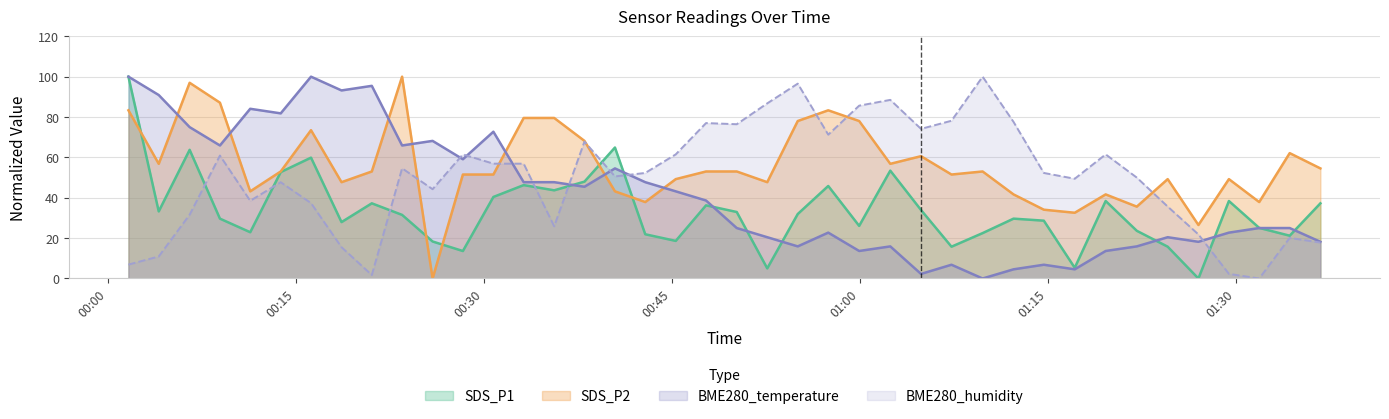

List the series in order of their peak value, lowest first.

SDS_P1, SDS_P2, BME280_temperature, BME280_humidity